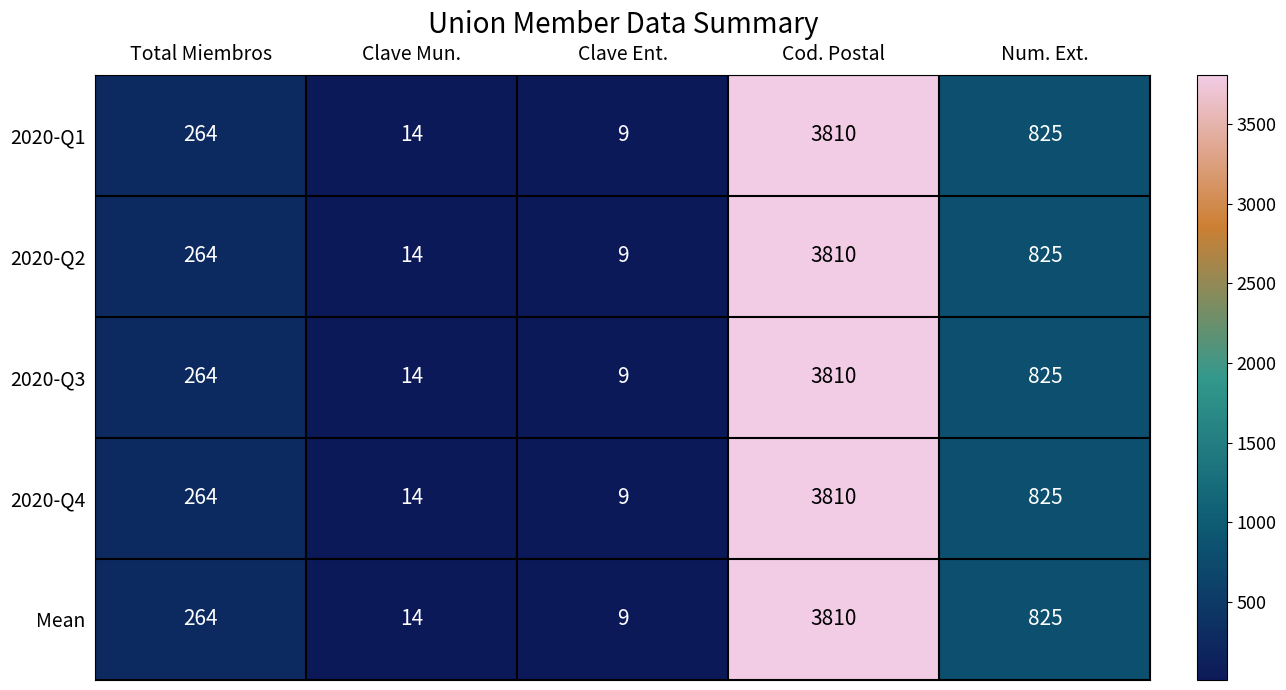

At which label does 2020-Q3 reach its minimum?

Clave Ent.